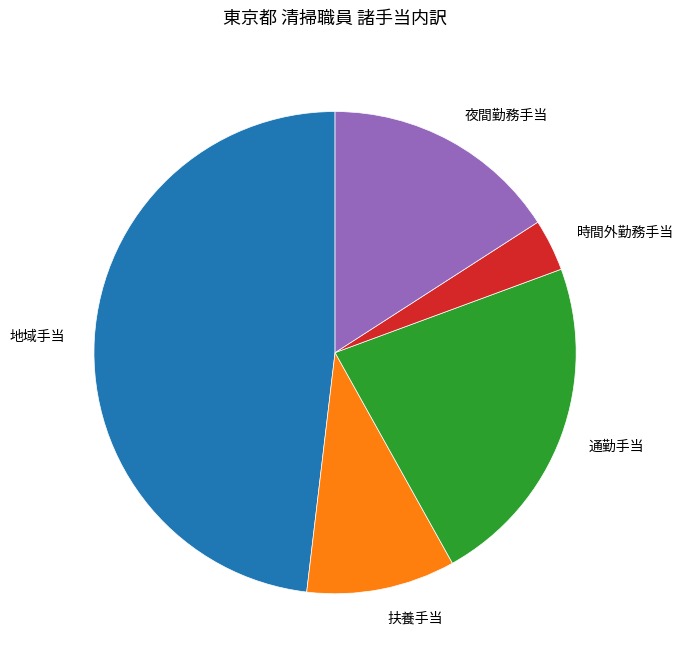

The 地域手当 slice represents 62% of the pie. True or false?

False